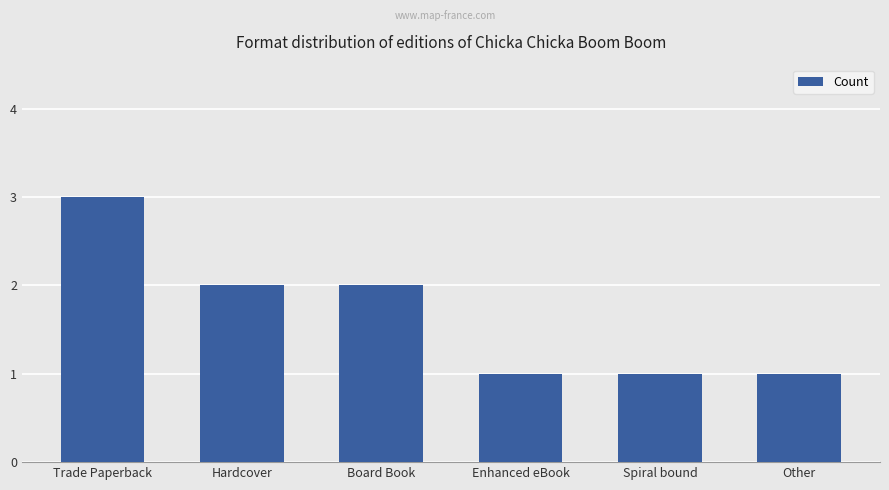

What is the label of the 1st bar from the left?

Trade Paperback